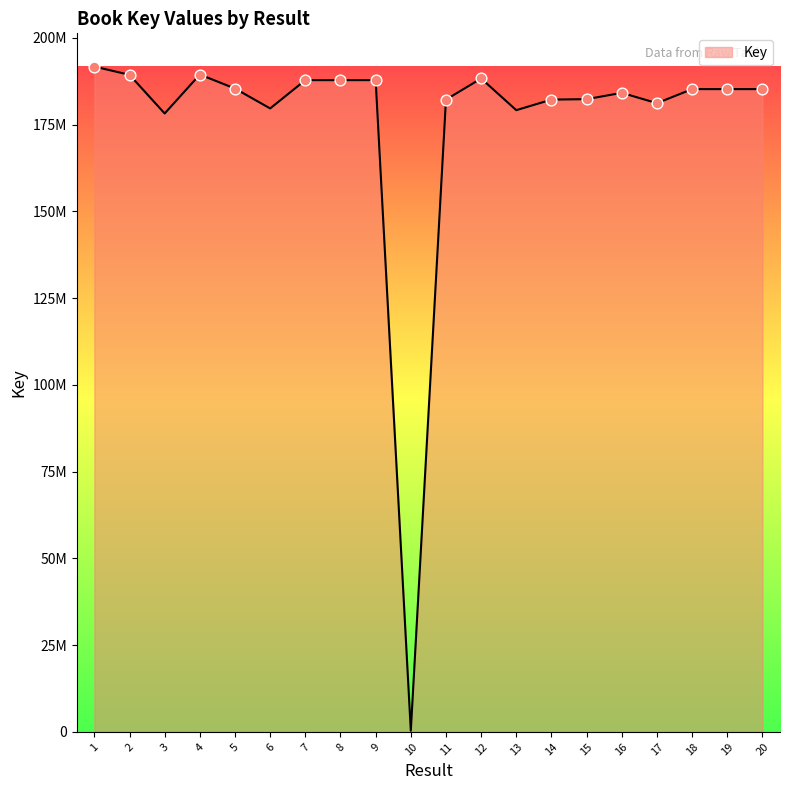

Between 2 and 12, which is larger?

2